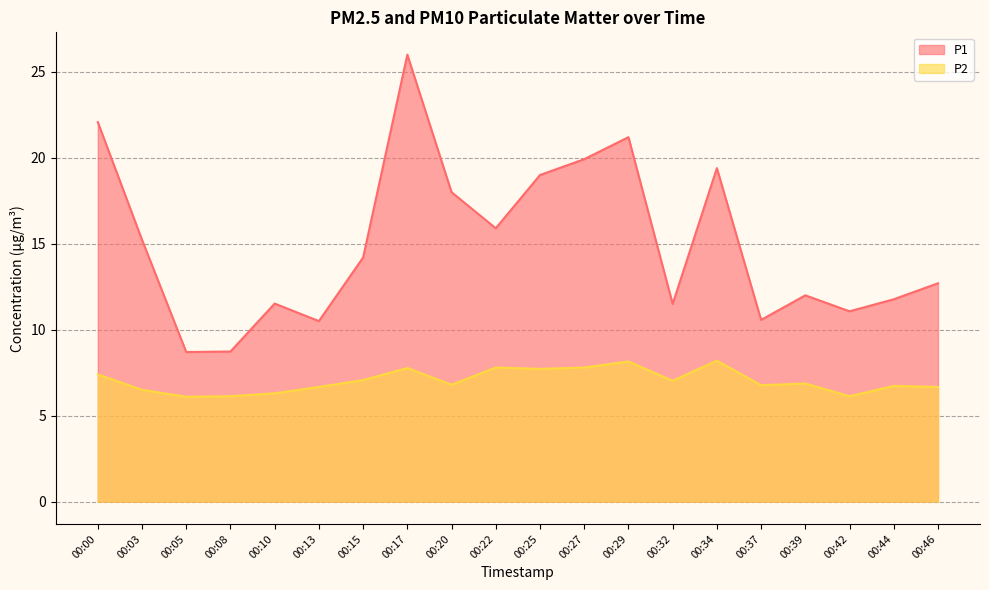

True or false: P1 and P2 intersect in this chart.

False